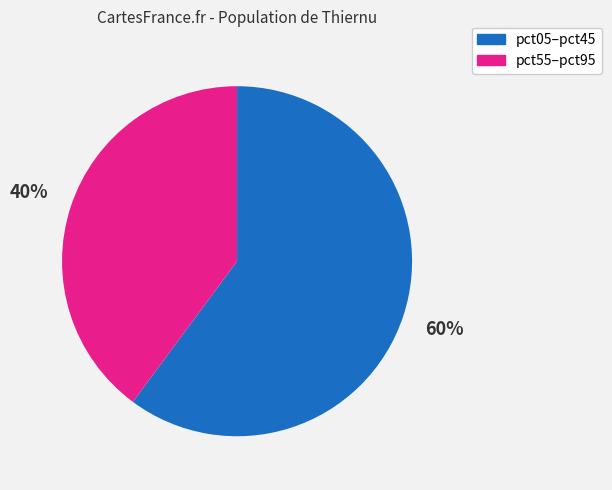

Which slice is the smallest?

pct55–pct95